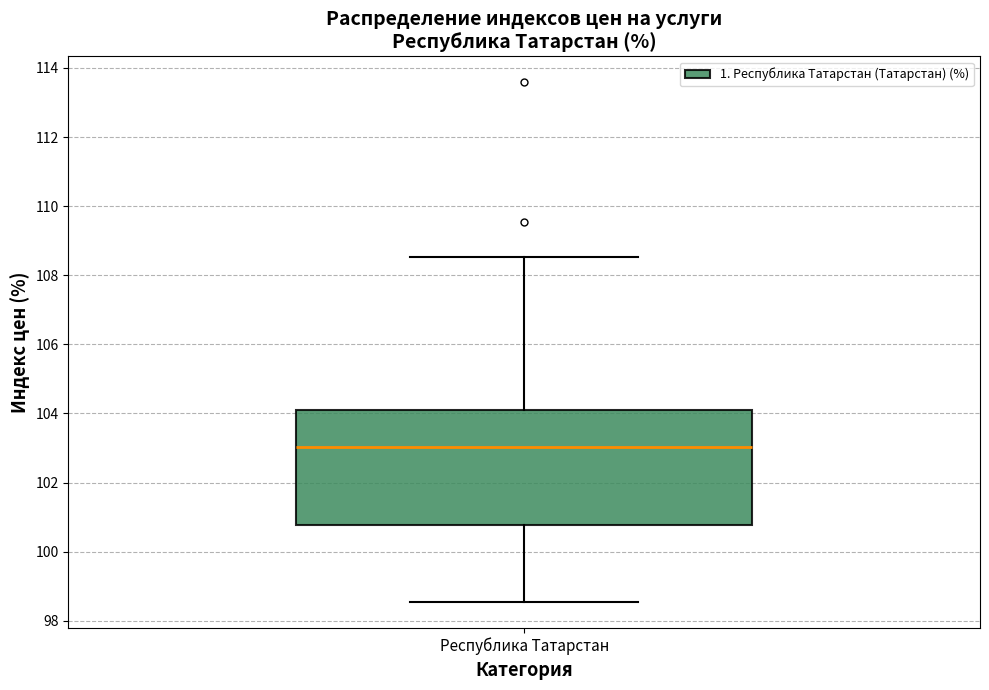

Transcribe this box plot: give where the median line is, the range the box spans, and where the two whiskers end, as read against the y-axis. The values are not printed on the chart, so give them approximately, as read against the axis.

median 103.0, box 100.8 to 104.2, whiskers 98.6 to 108.6